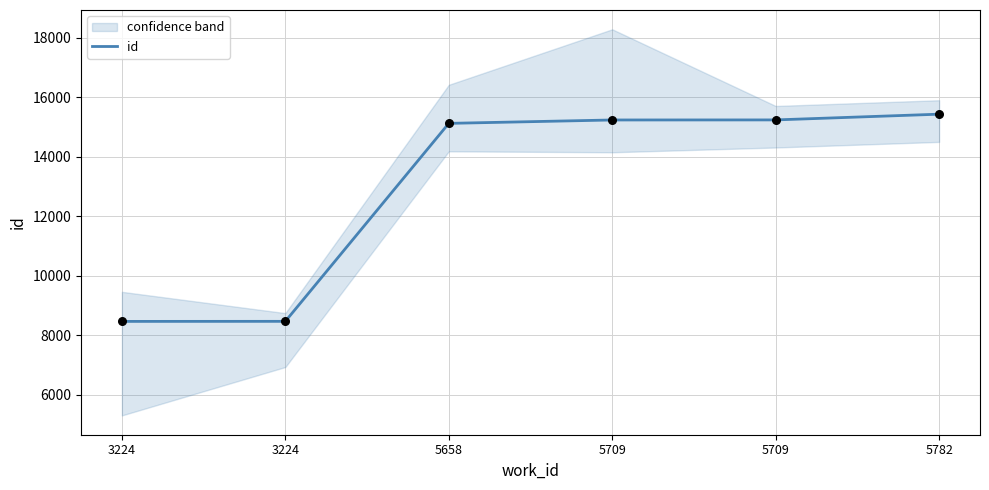

Which has a higher value, 5709 or 5658?

5709